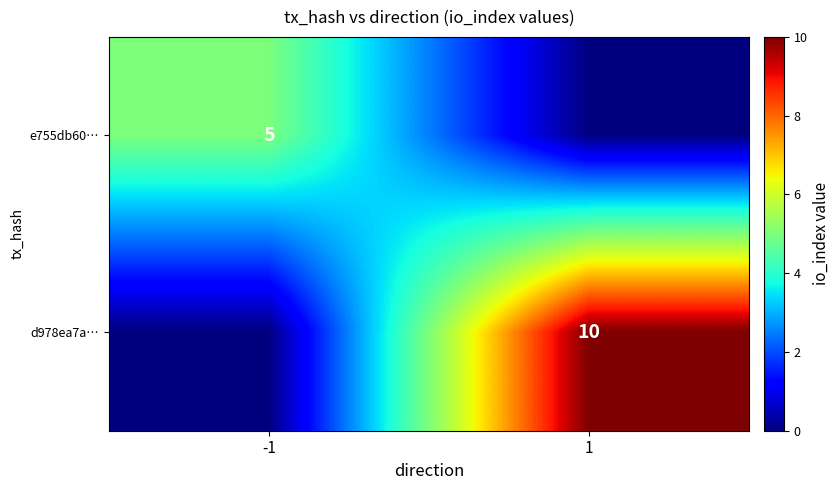

Which has a higher value, 1 or -1?

-1